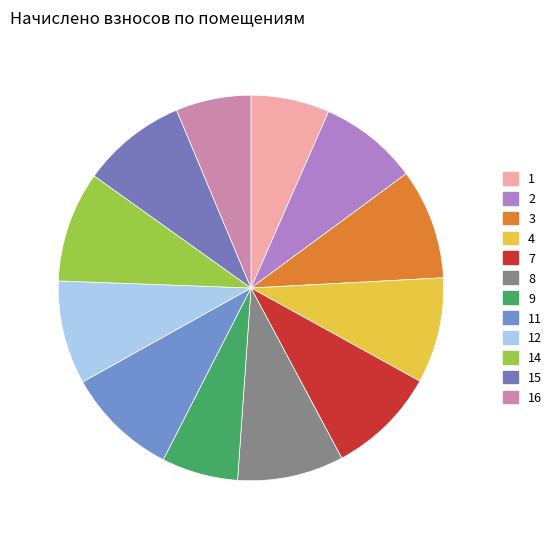

To the nearest percent, what is the difference between the largest and smallest slice percentages?

2%